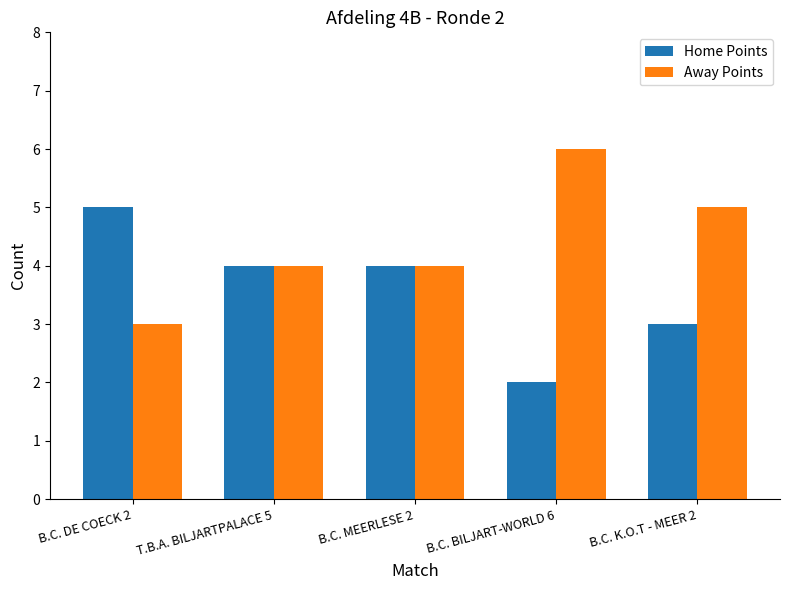

How many bars are there in each group?

2